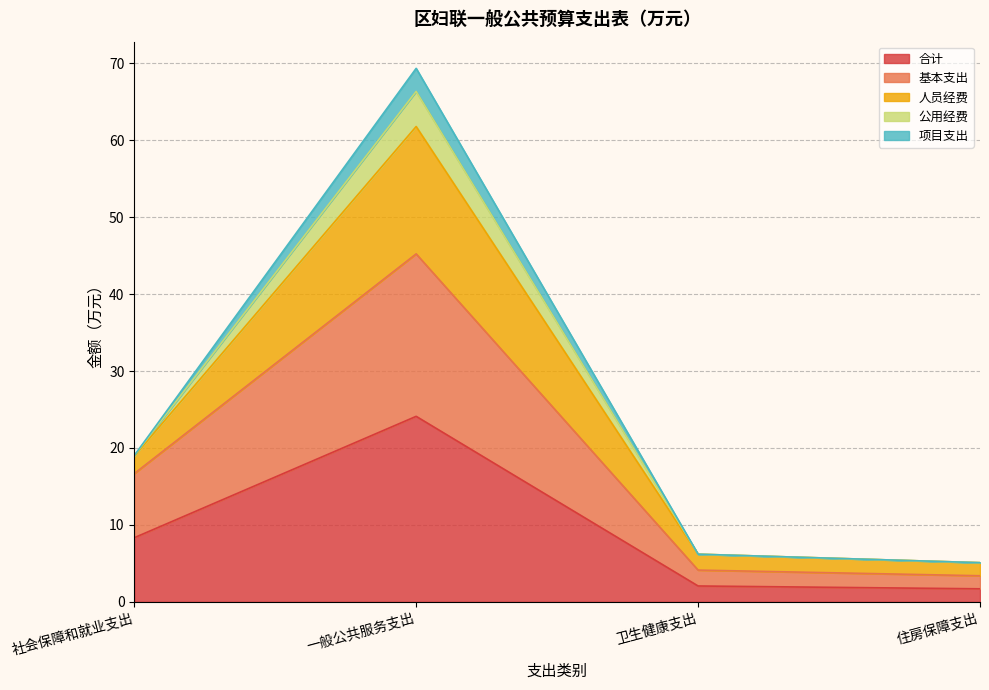

At which category is the sum across all series the highest?

一般公共服务支出